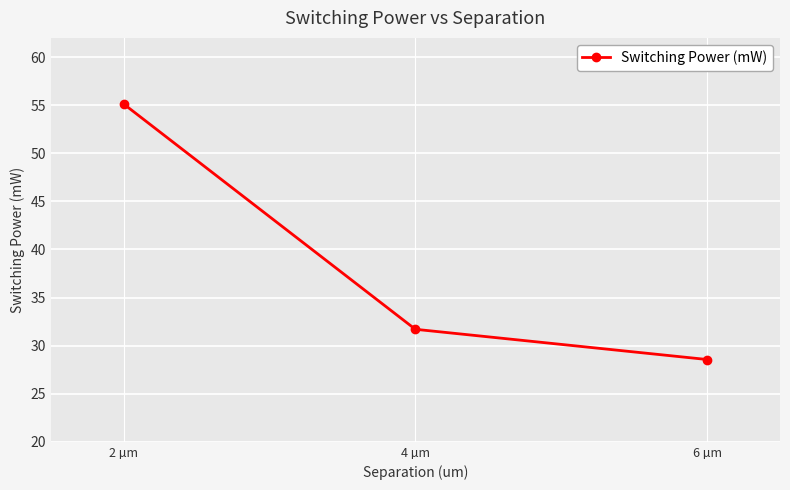

The value at 2 µm is 55.1. True or false?

True